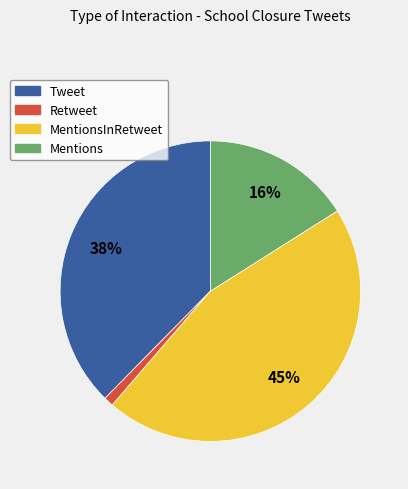

To the nearest percent, what is the average slice percentage?

25%